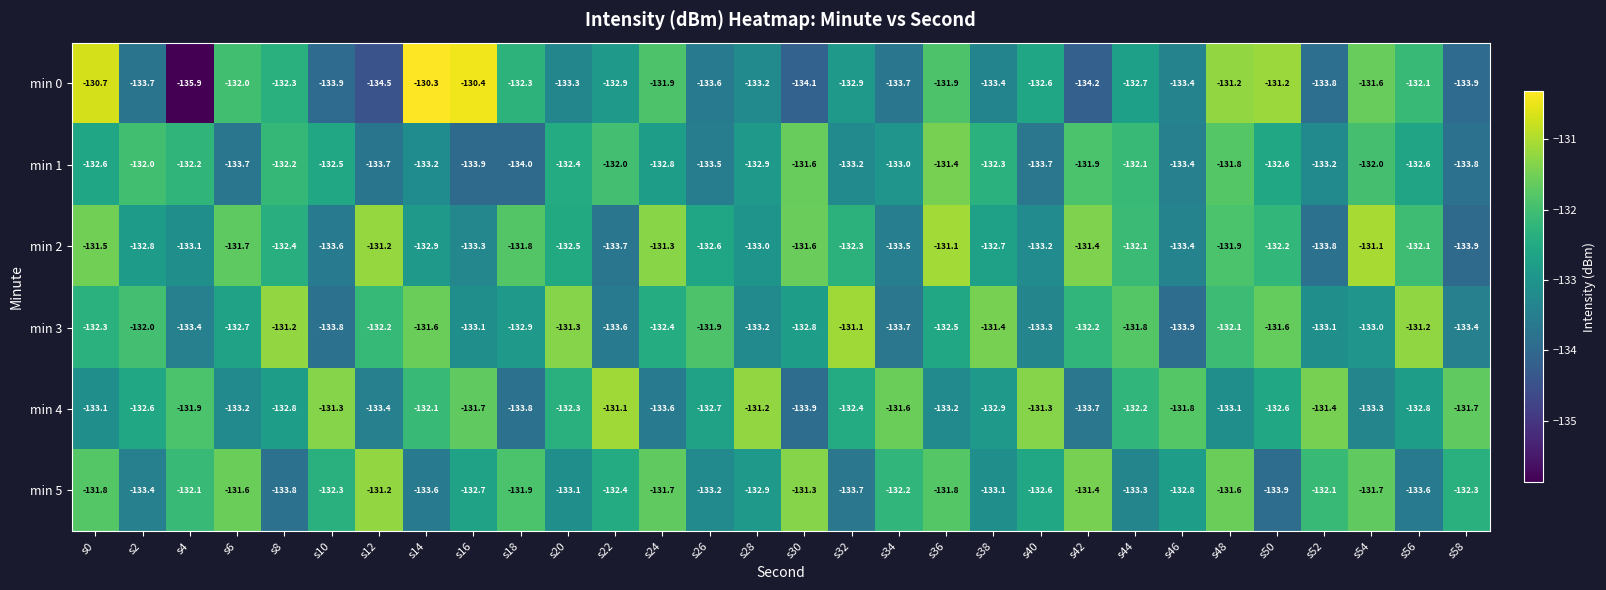

Which series has the largest range (max minus min)?

min 0